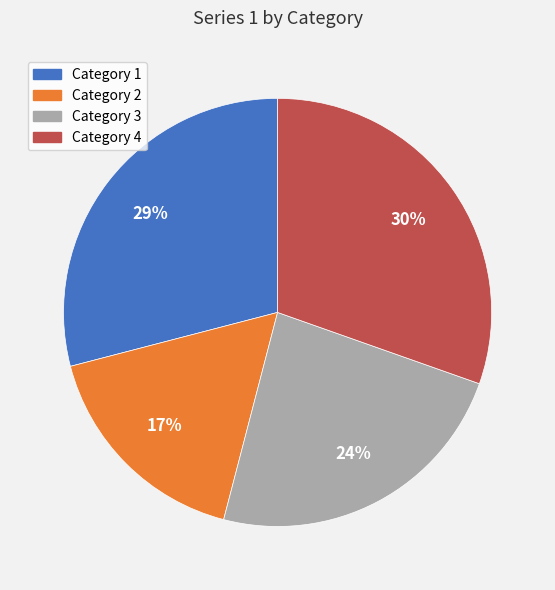

Which category has the smallest portion of the pie?

Category 2